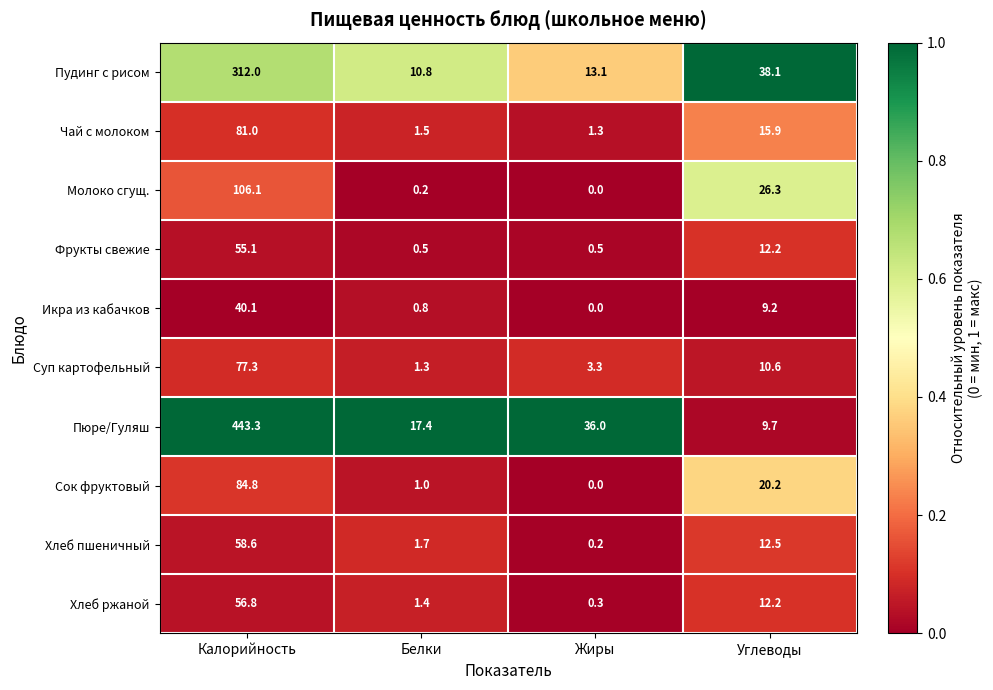

What is the approximate value of Пудинг с рисом at Калорийность?

312.0